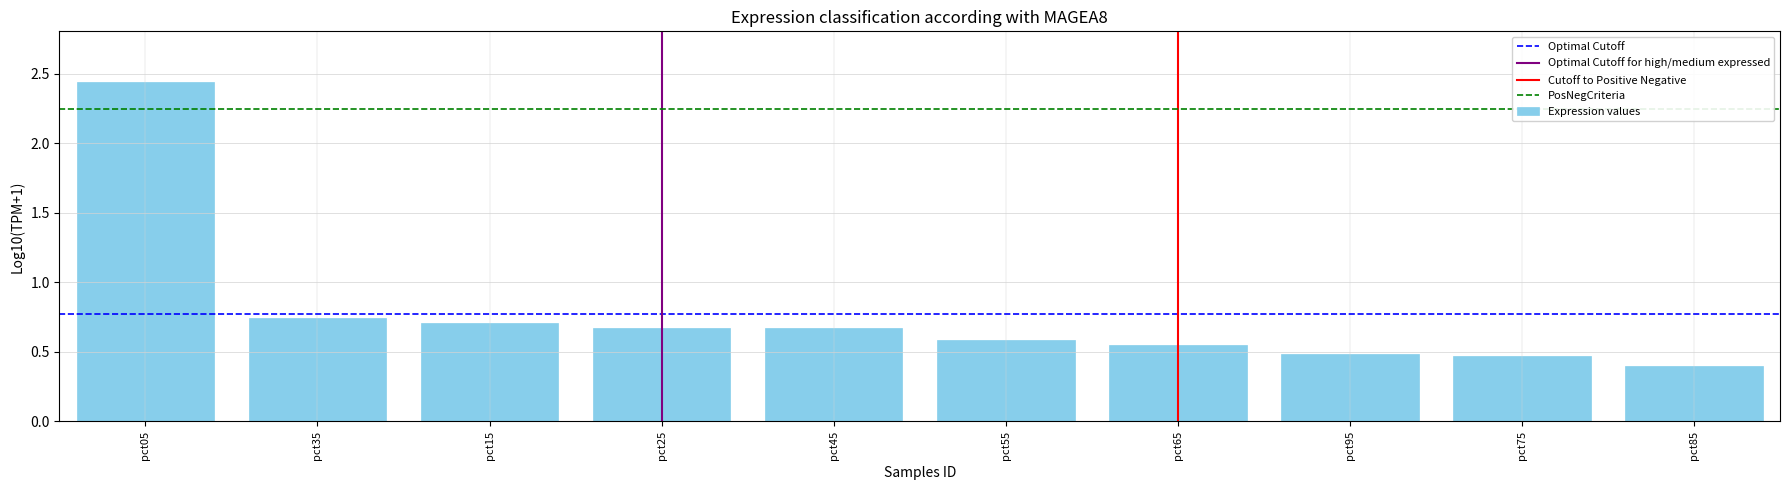

Which has a higher value, pct55 or pct45?

pct45